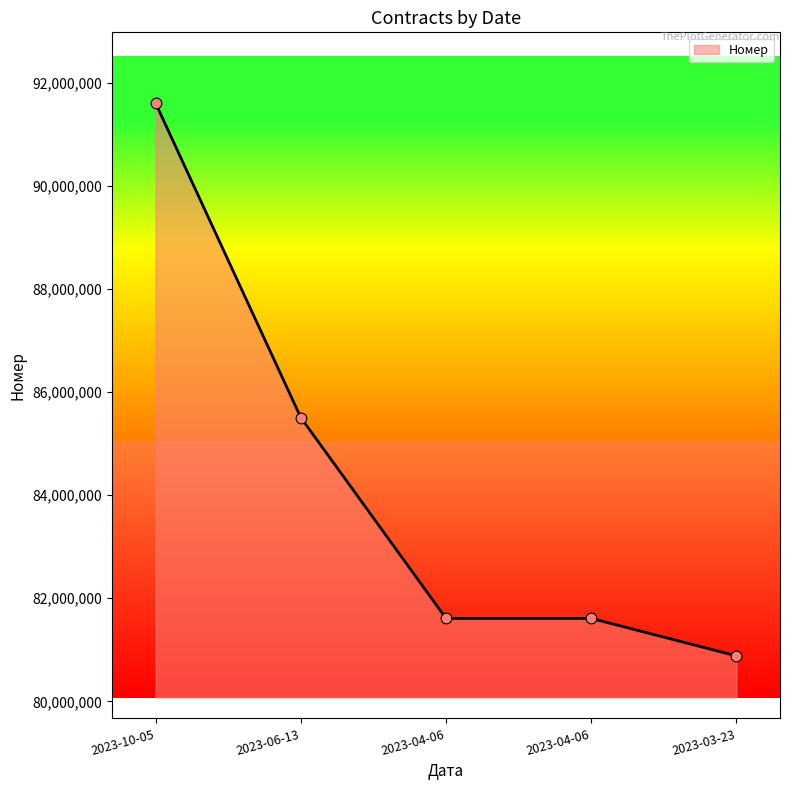

What is the ratio of the value at 2023-10-05 to the value at 2023-03-23?

1.1